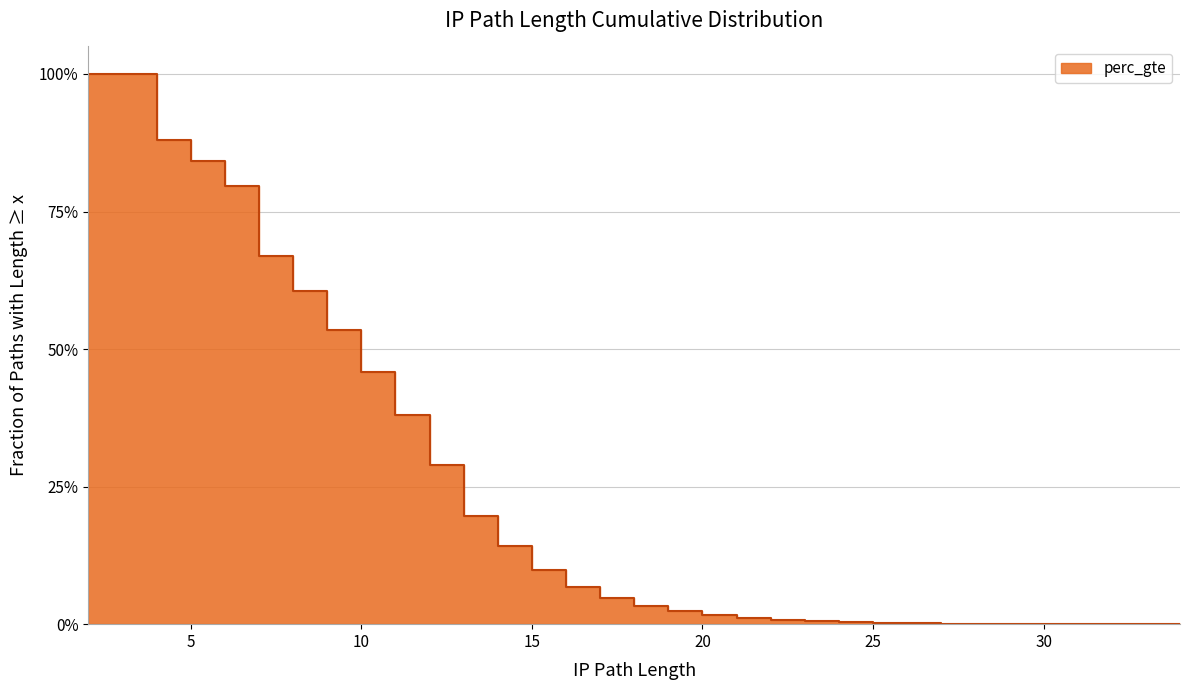

Read the value at 14.

0.1